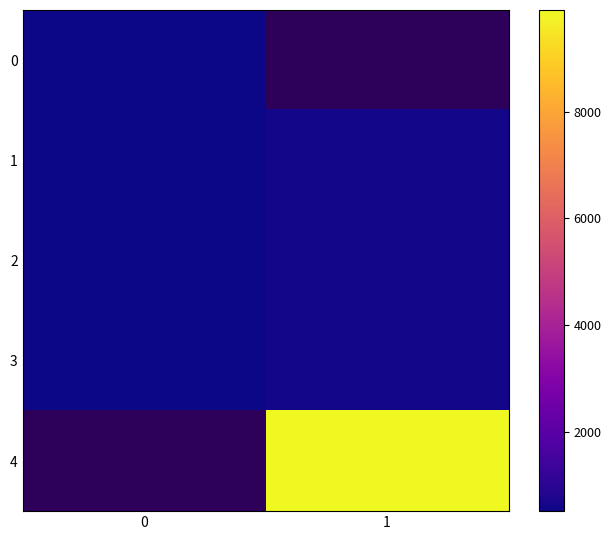

Rank the categories by 4 value from lowest to highest.

0, 1